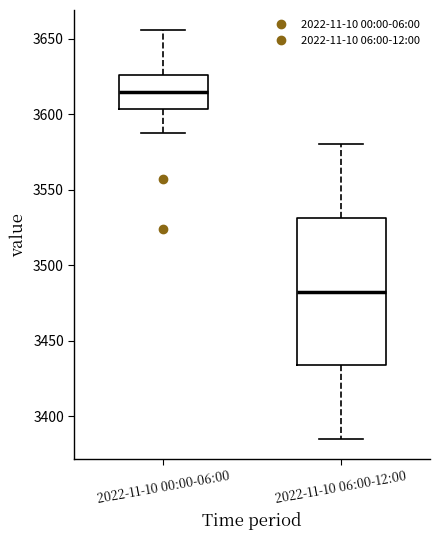

Which box's median line is the highest?

2022-11-10 00:00-06:00